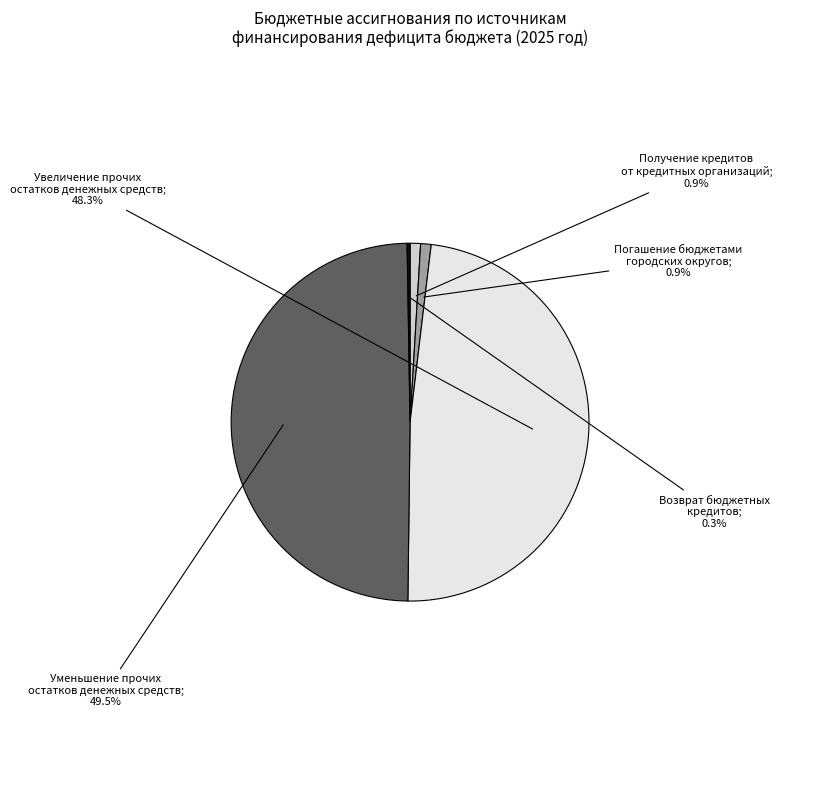

Does any single category account for the majority?

No